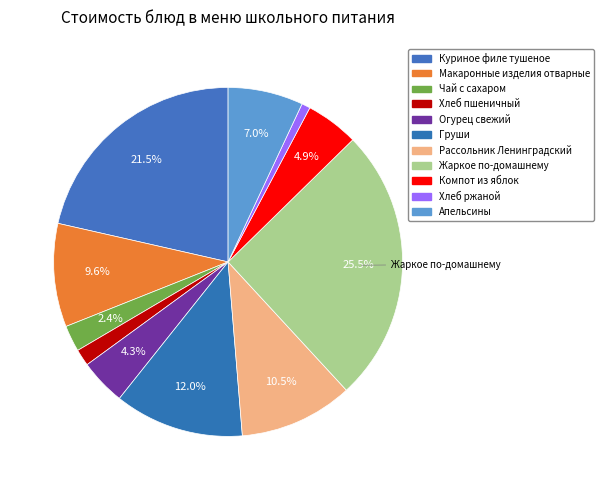

True or false: Хлеб ржаной accounts for 1% of the total.

True